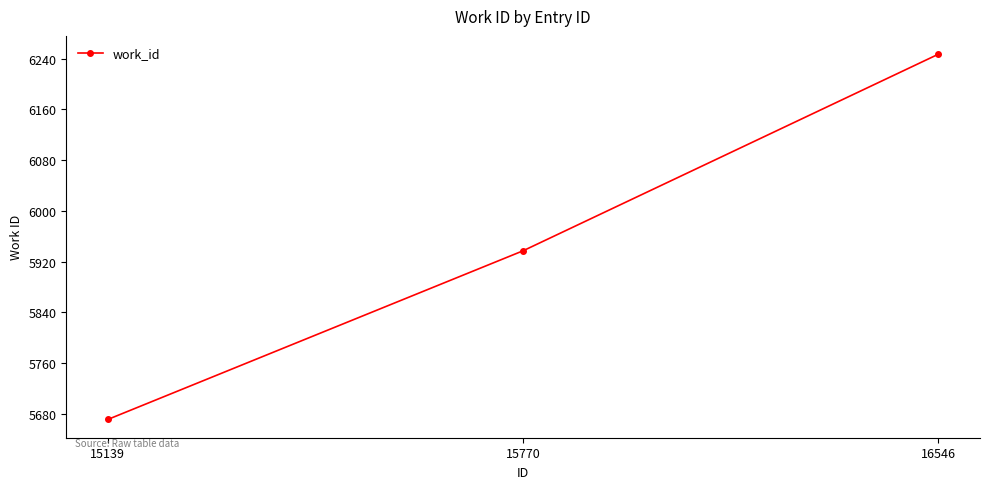

What is the difference between the values at 15770 and 16546?

310